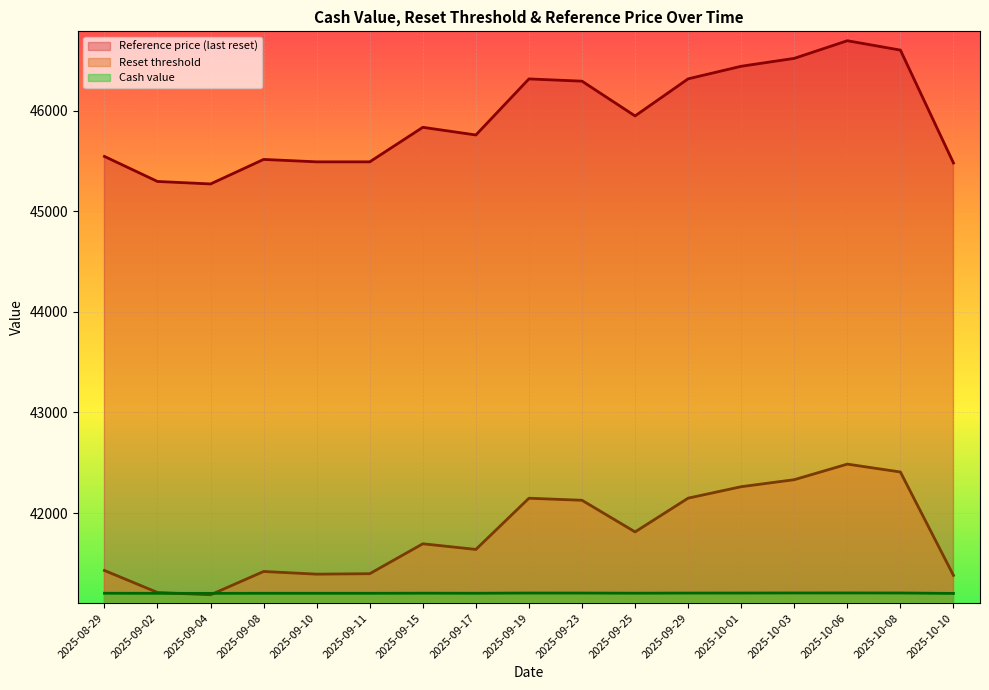

What value does the Reference price series have at 2025-10-03?

46519.7